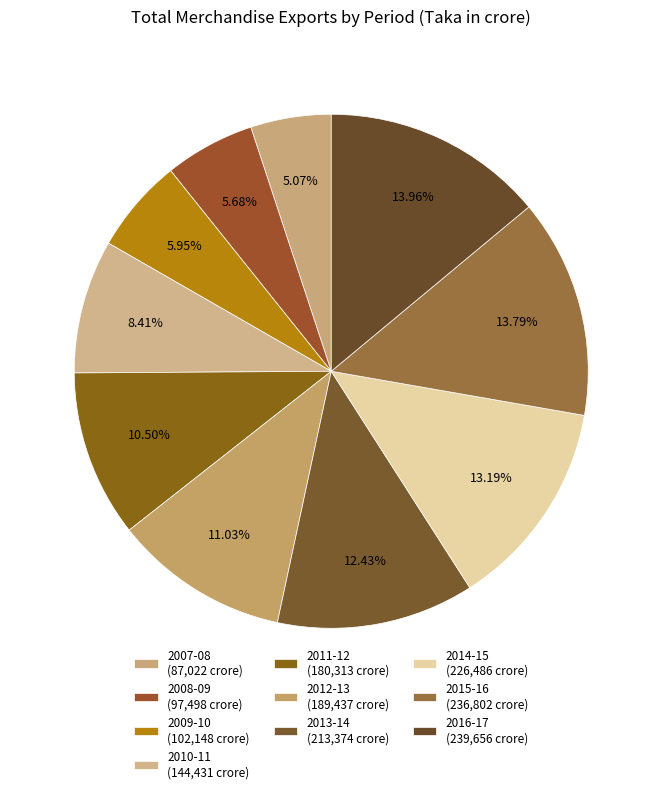

Count the number of slices in the pie.

10